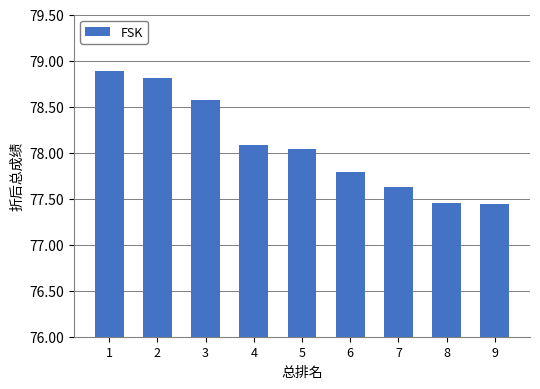

Which has a higher value, 8 or 5?

5